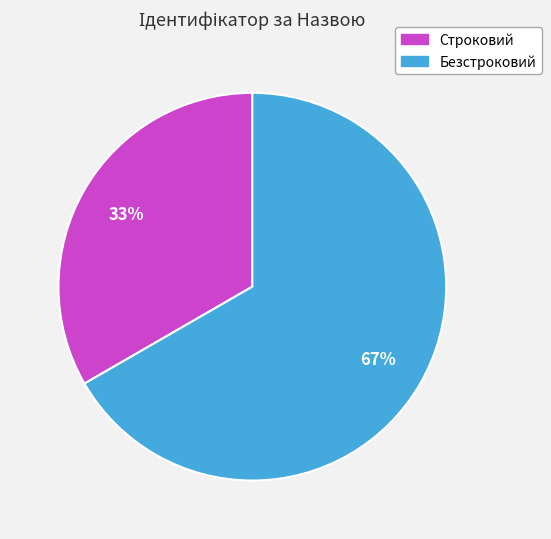

What percentage is the Строковий slice, to the nearest percent?

33%